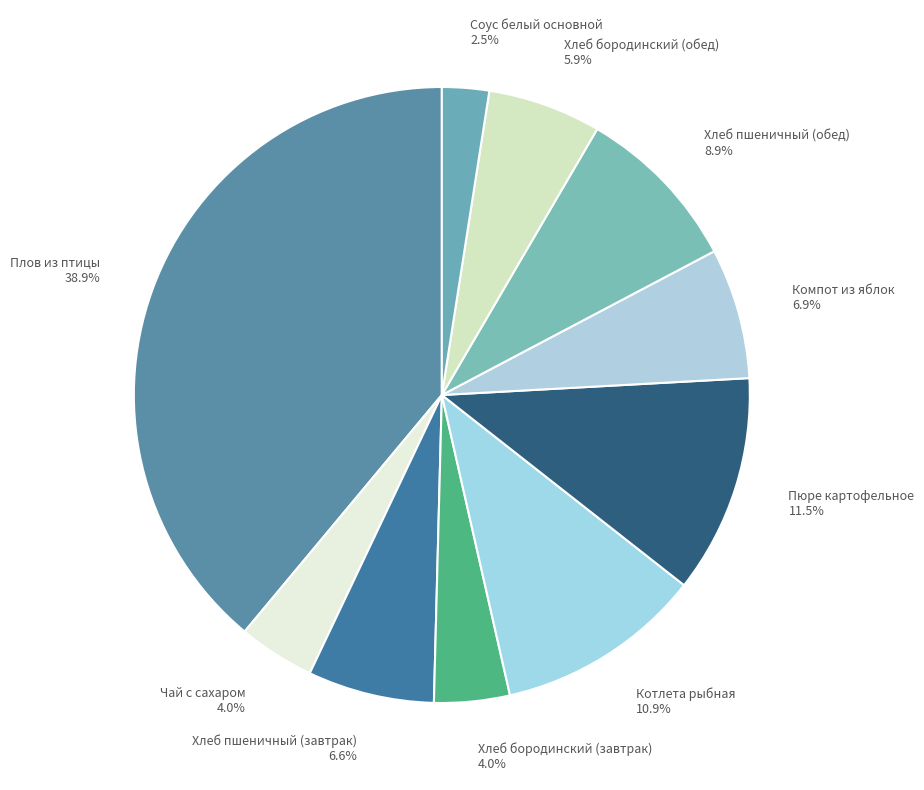

To the nearest percent, what is the difference between the largest and smallest slice percentages?

36%